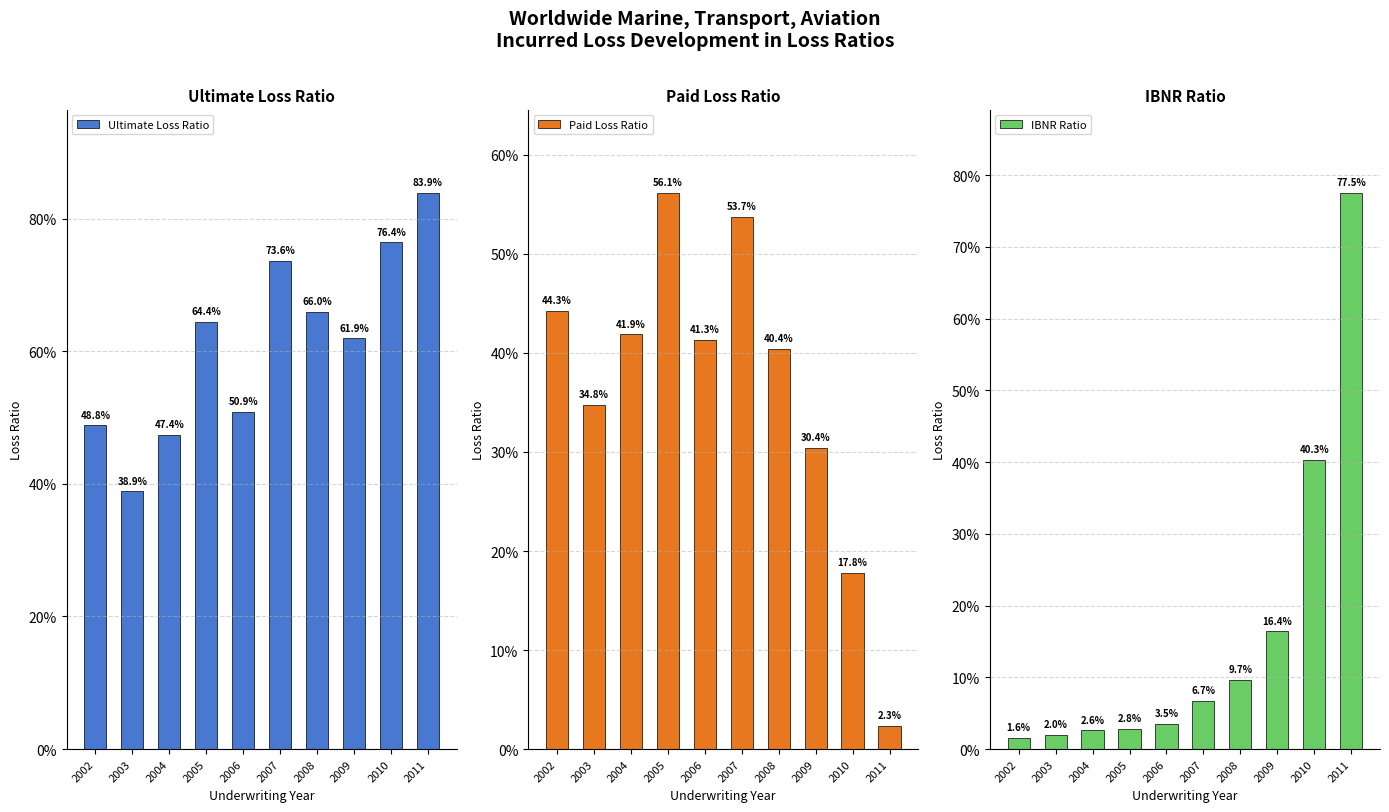

What is the difference between the maximum and minimum values in the Paid Loss Ratio series?

0.5